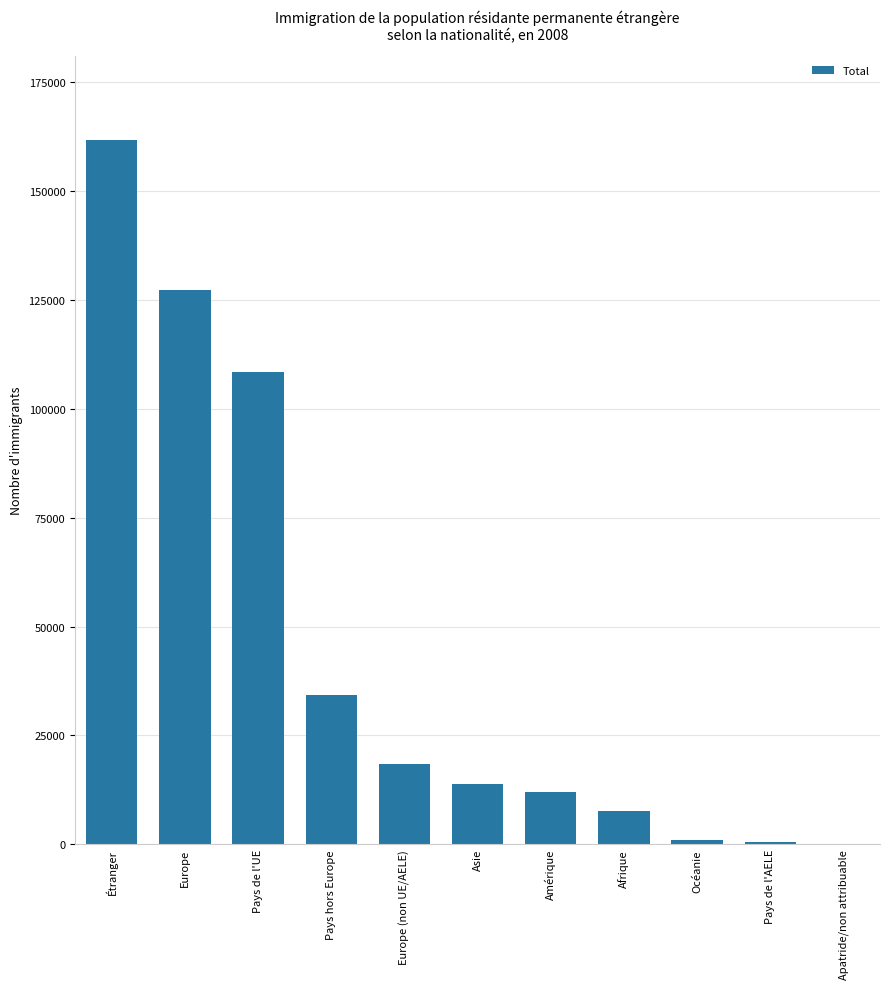

Is it true that the value at Apatride/non attribuable is 76?

True